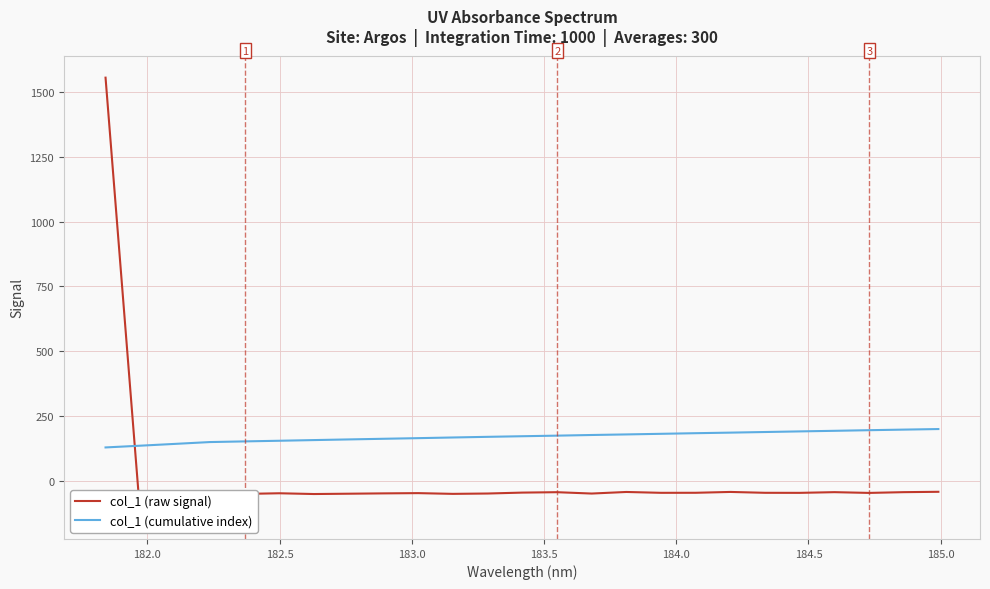

What is the minimum value for col_1 (cumulative index)?

127.8